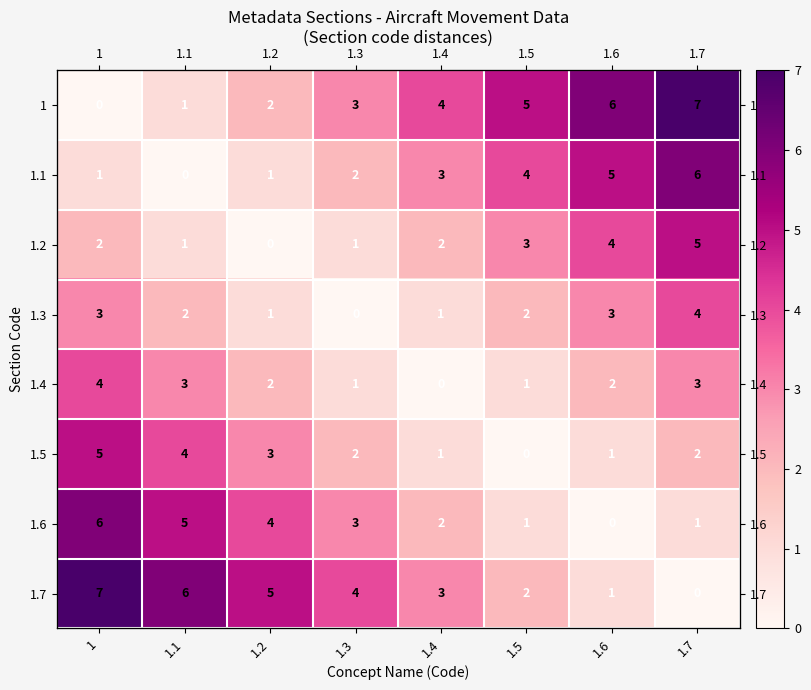

The 1.4 series shows 2 at 1.4. True or false?

False